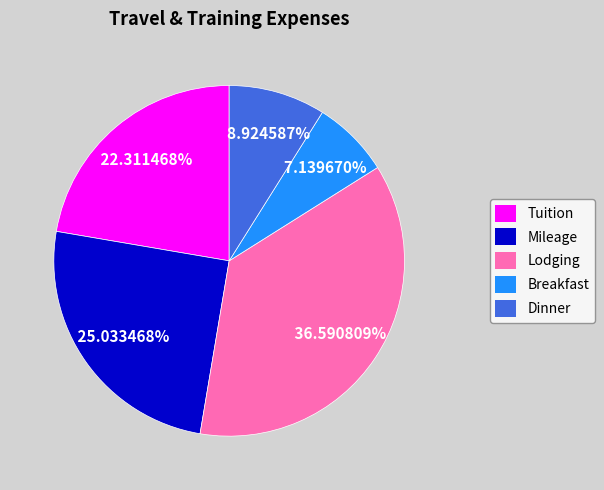

Is it true that Dinner is 9% of the pie?

True